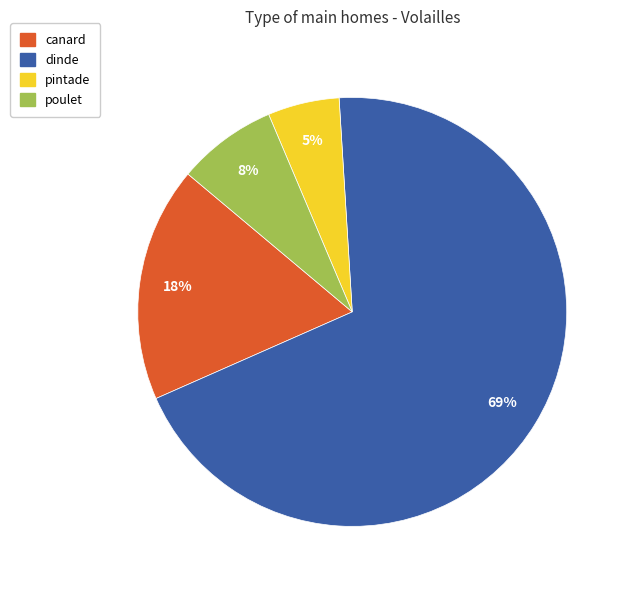

True or false: poulet accounts for 8% of the total.

True